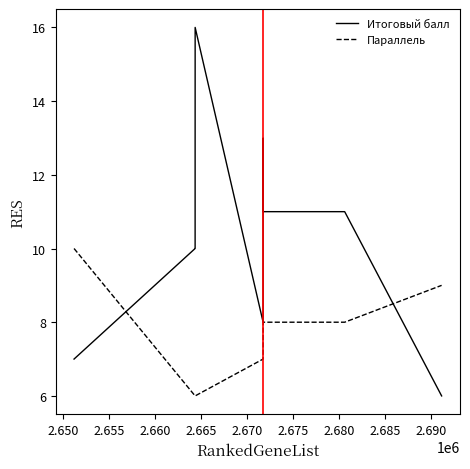

True or false: Итоговый балл has more than 0 points higher than both neighbors.

True